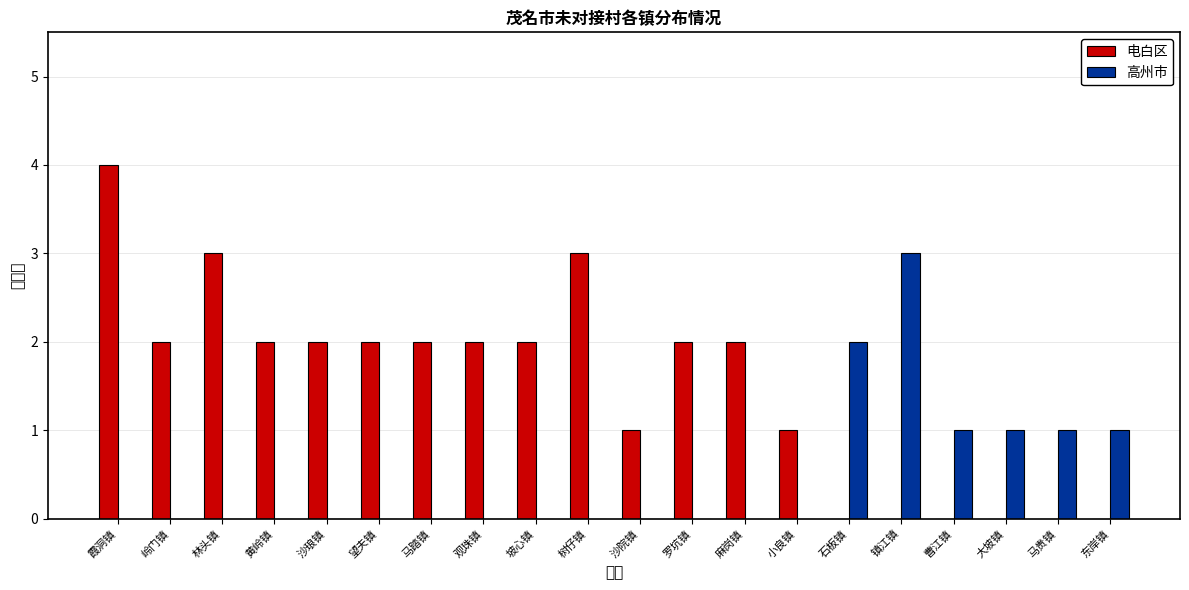

True or false: 高州市 has a value of -2 at 岭门镇.

False